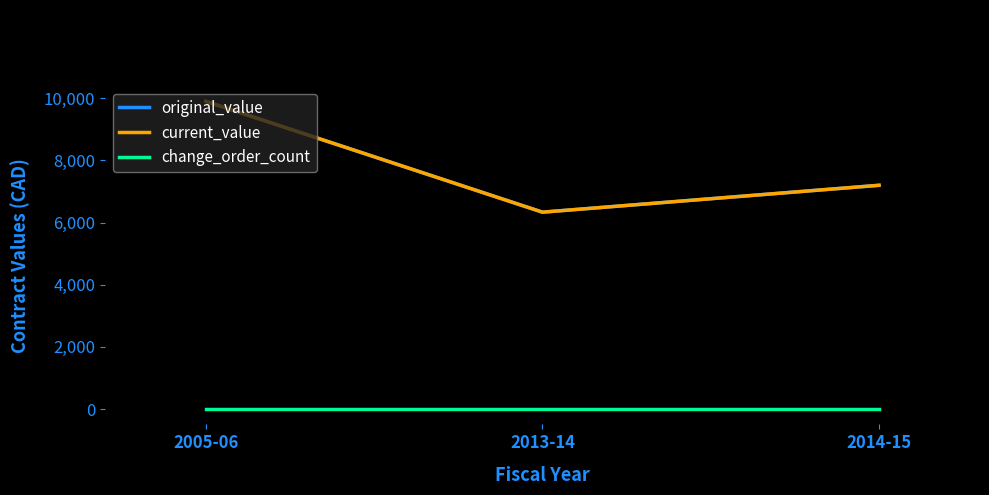

What is the sum of all current_value values?

23434.6